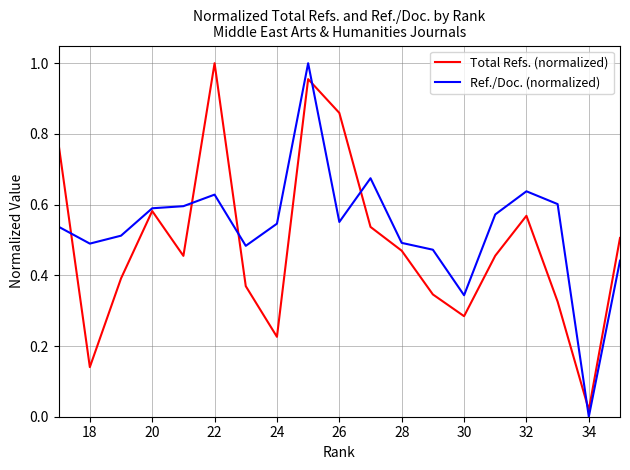

List the series in order of their overall mean, lowest first.

Total Refs. (normalized), Ref./Doc. (normalized)